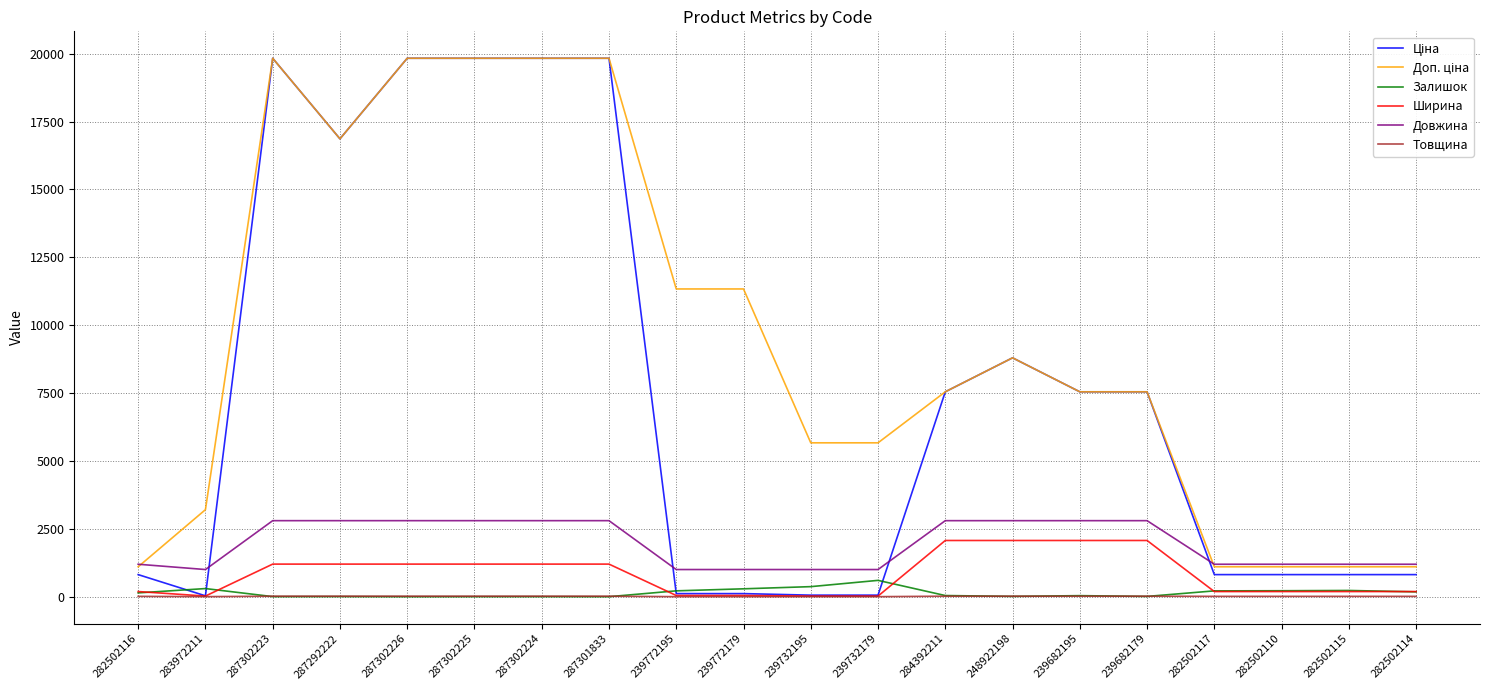

What is the greatest value displayed?

19831.1